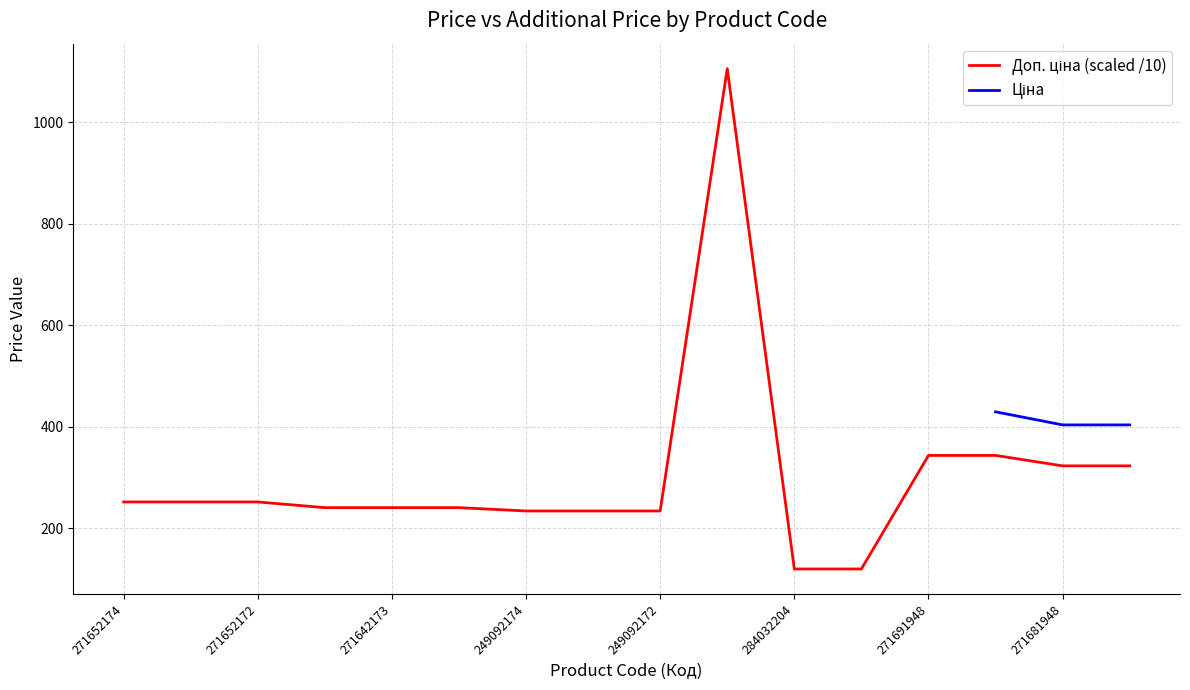

Rank the categories by value from lowest to highest.

284032204, 284032203, 249092174, 249092173, 249092172, 271642174, 271642173, 271642172, 271652174, 271652173, 271652172, 271681948, 271681942, 271691948, 271691942, 247132181